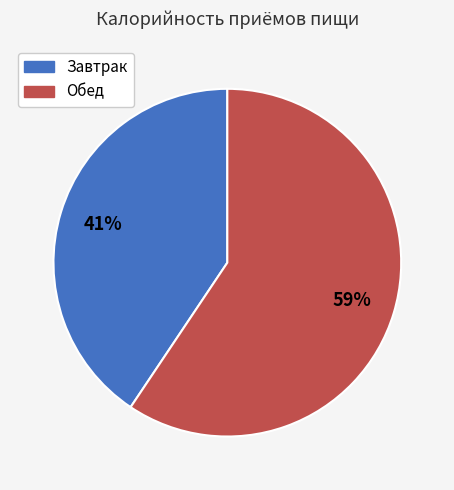

To the nearest percent, what is the combined percentage of Обед and Завтрак?

100%